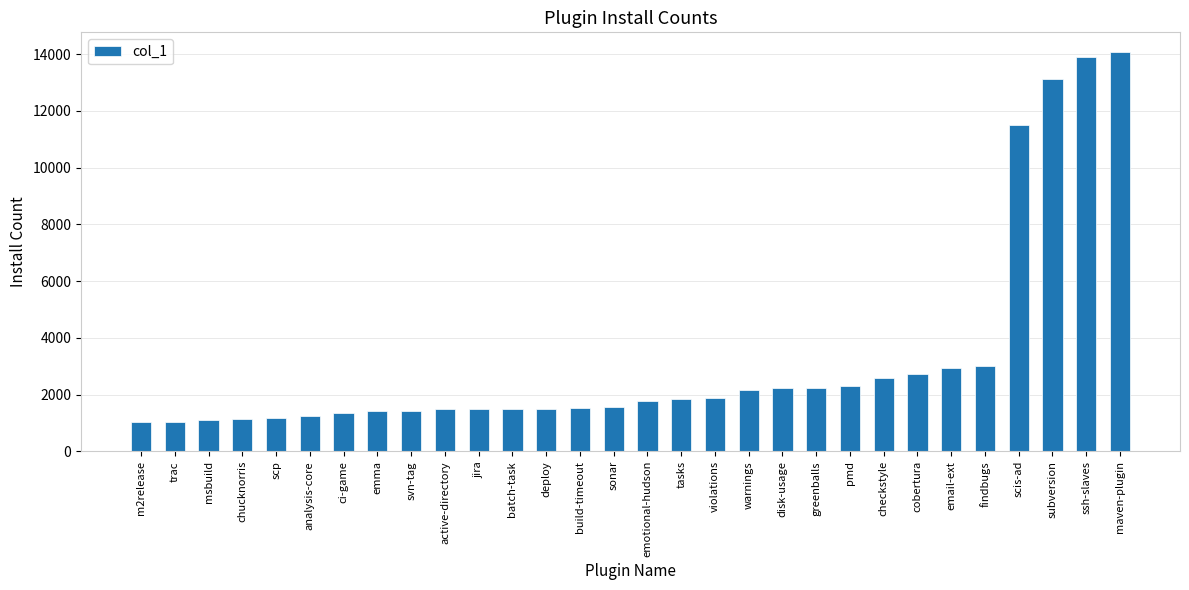

What is the approximate value at svn-tag?

1436